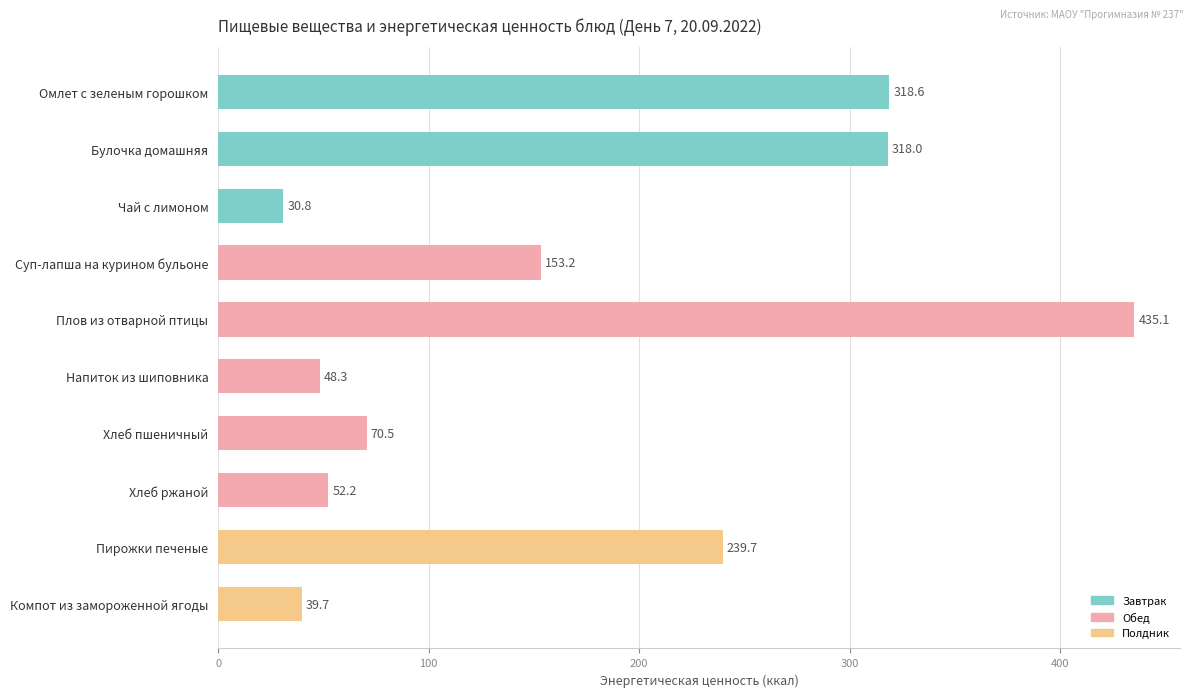

What is the sum of all values?

1706.1